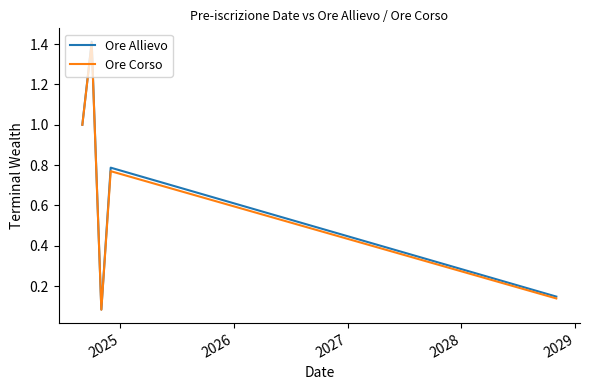

How many series are shown in this chart?

2